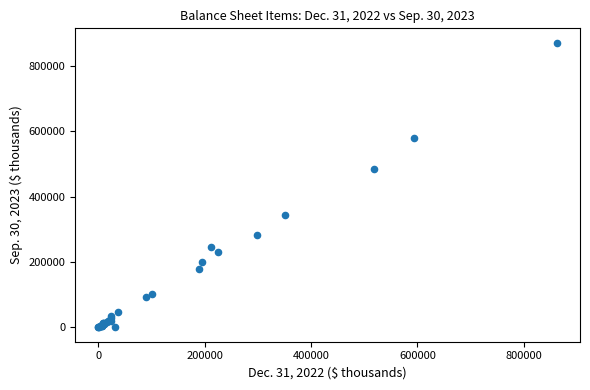

What Y value in the scatter plot is closest to 435704?

484004